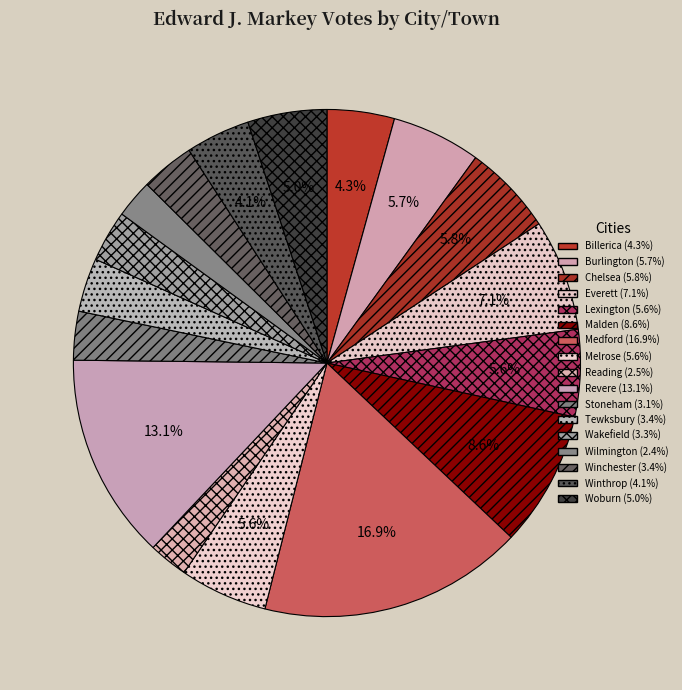

Is there a majority slice in this chart?

No